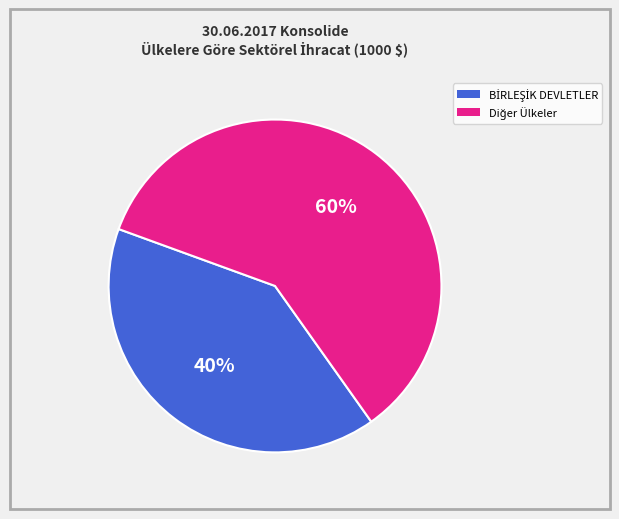

To the nearest percent, what is the average slice percentage?

50%